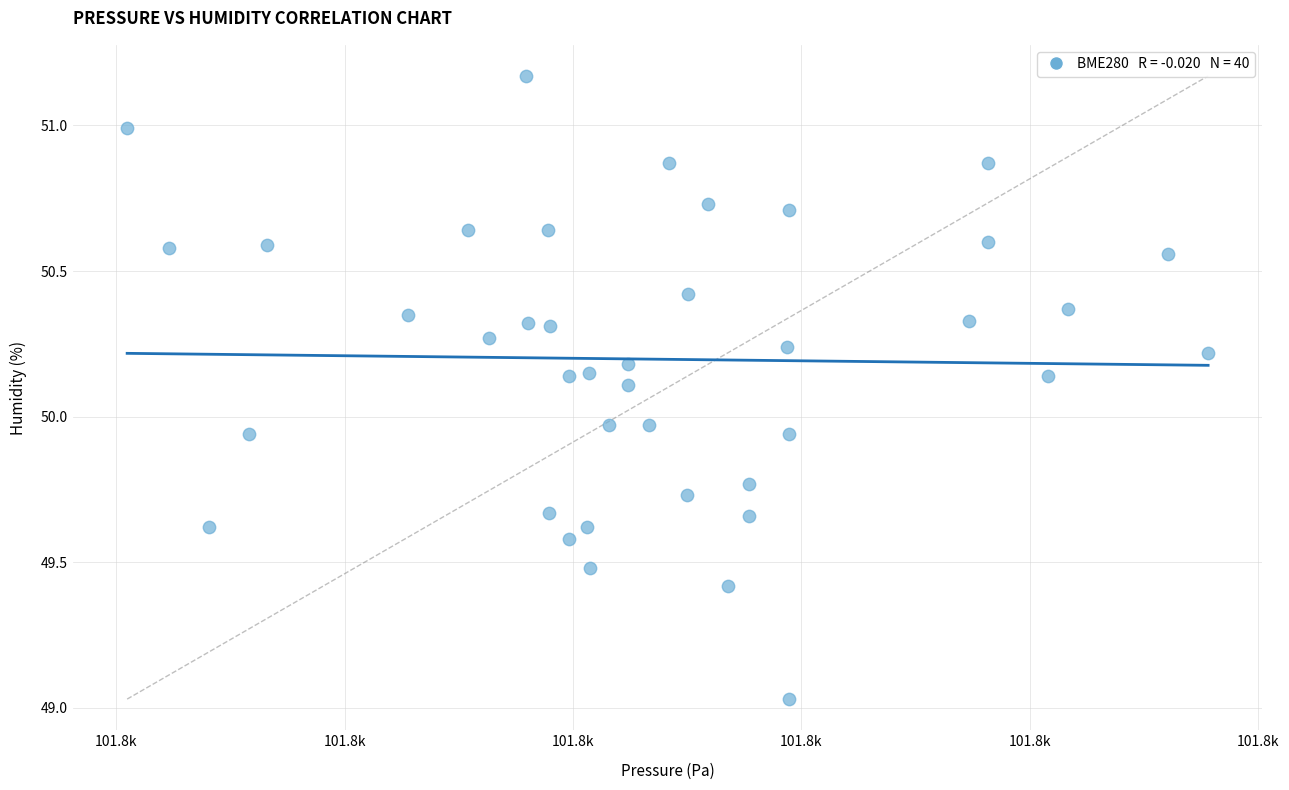

What is the range of X values (max minus min)?

47.3